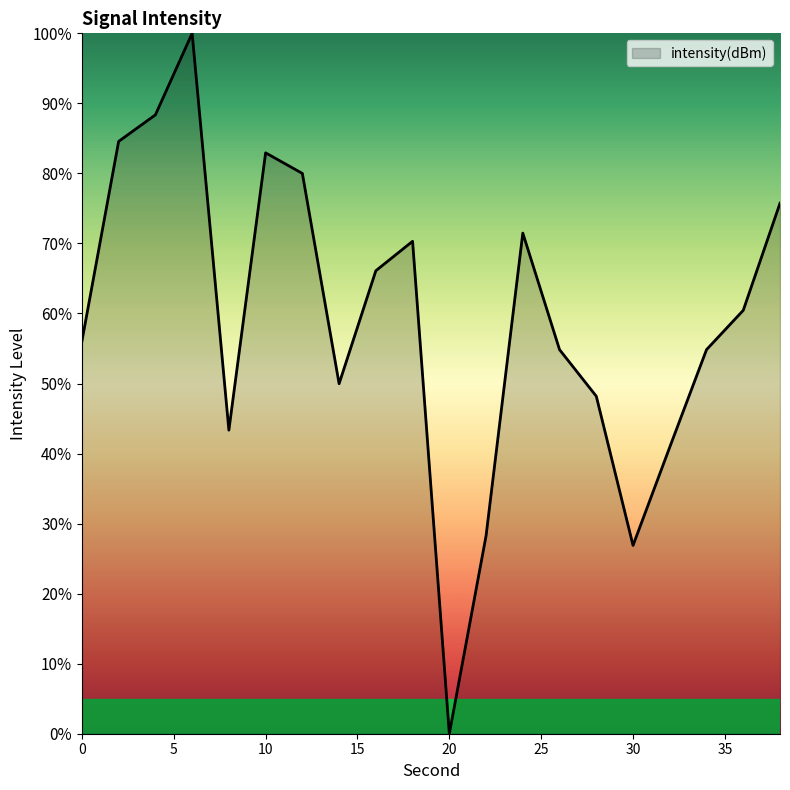

What is the greatest value displayed?

100.0